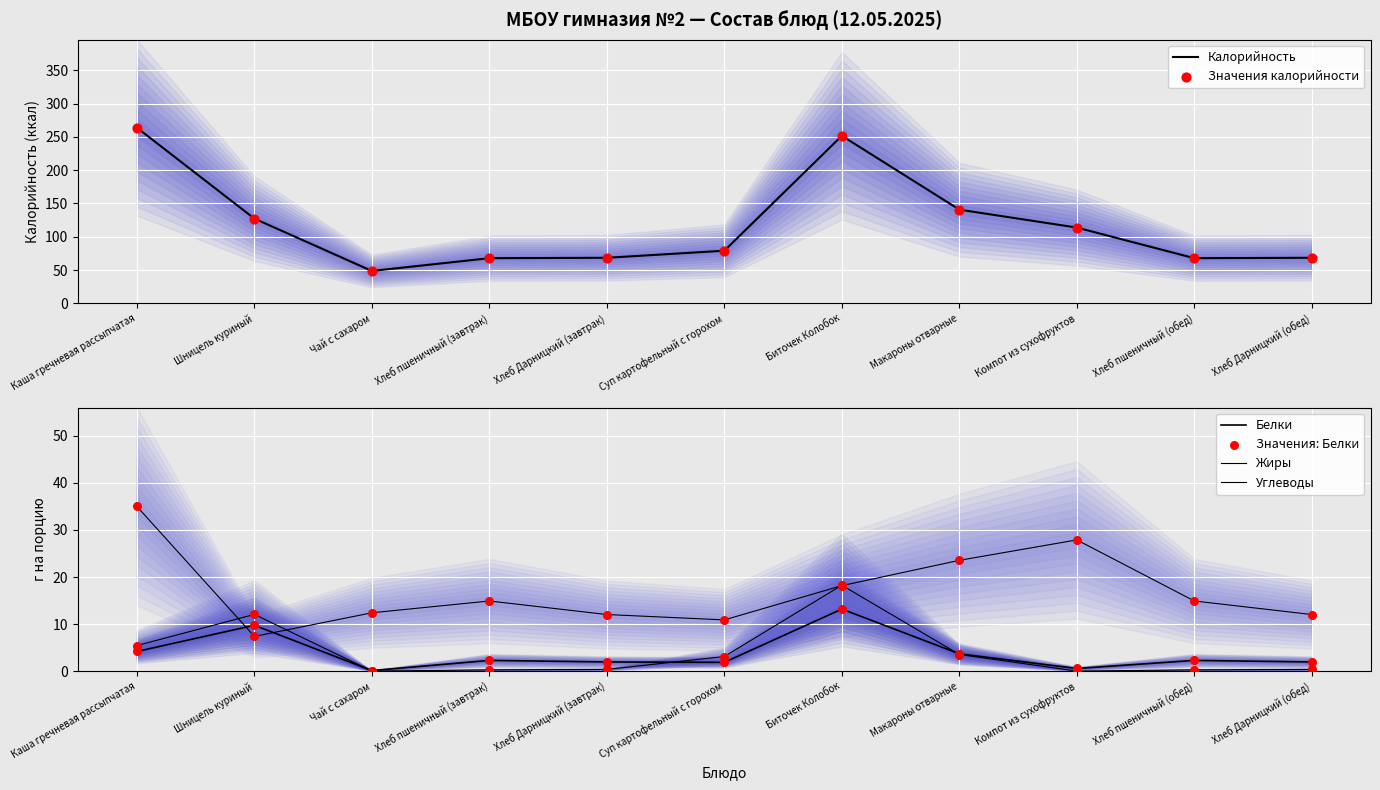

What are all the series names shown in the legend?

Калорийность, Значения калорийности, Белки, Жиры, Углеводы, Значения: Белки